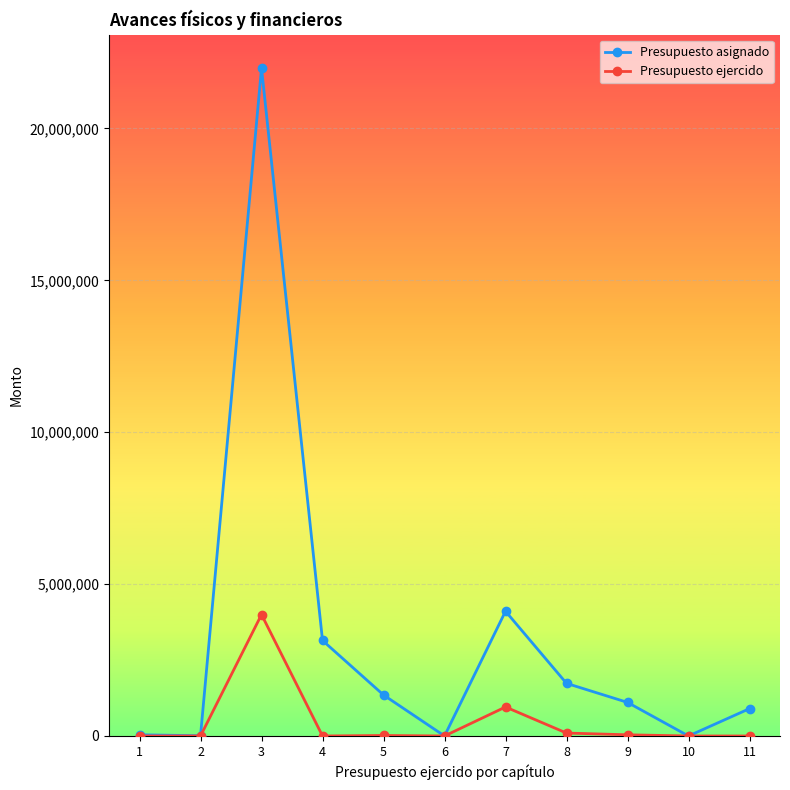

The value of Presupuesto asignado at 2 is 7500.0. True or false?

True